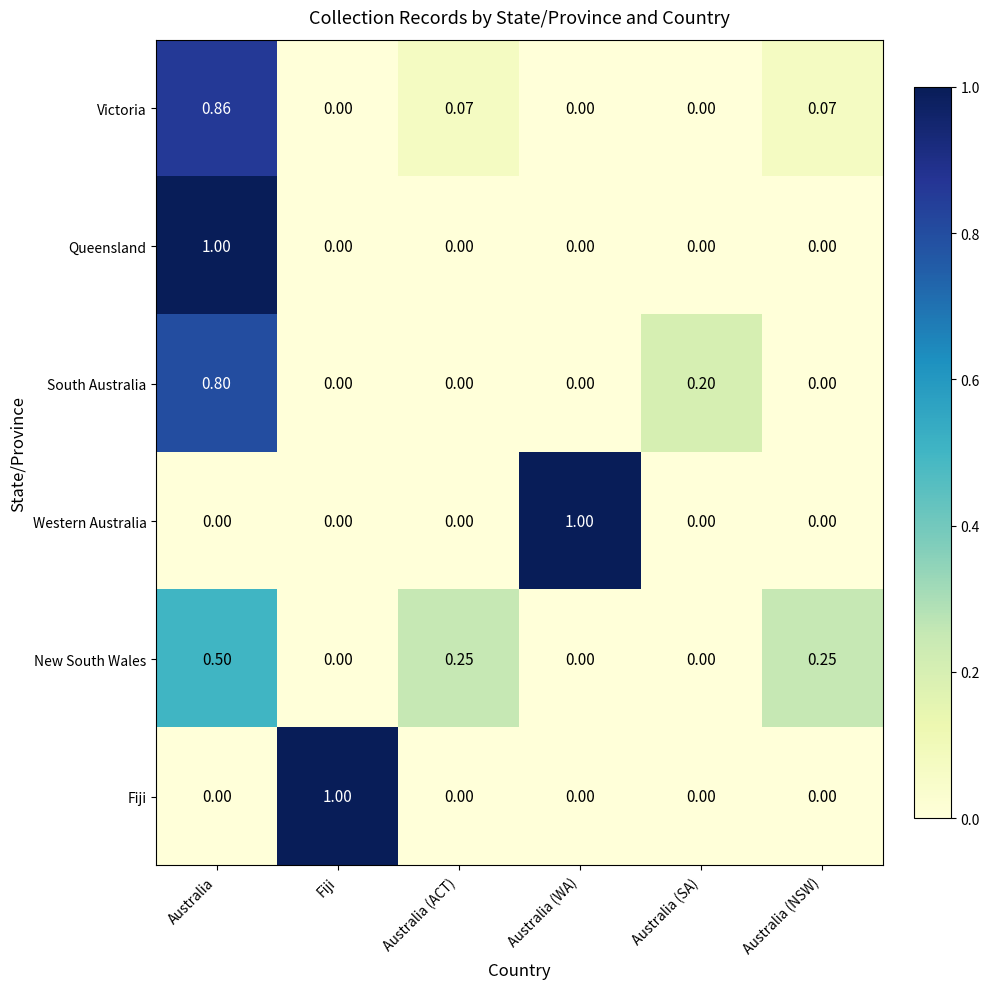

Which category has the highest value in the New South Wales series?

Australia